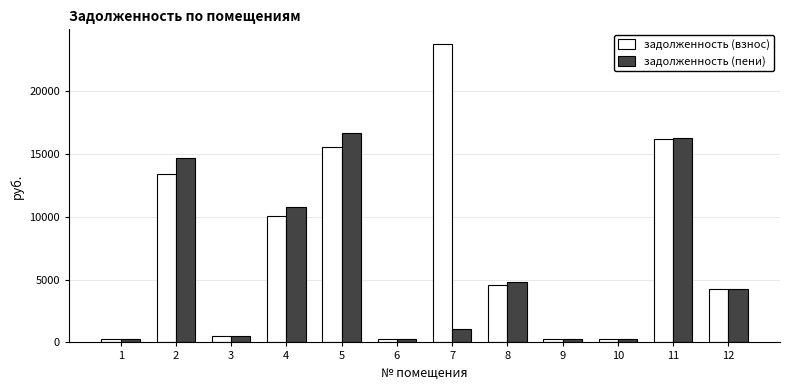

What is the difference between the maximum and minimum values in the задолженность (пени) series?

16429.6